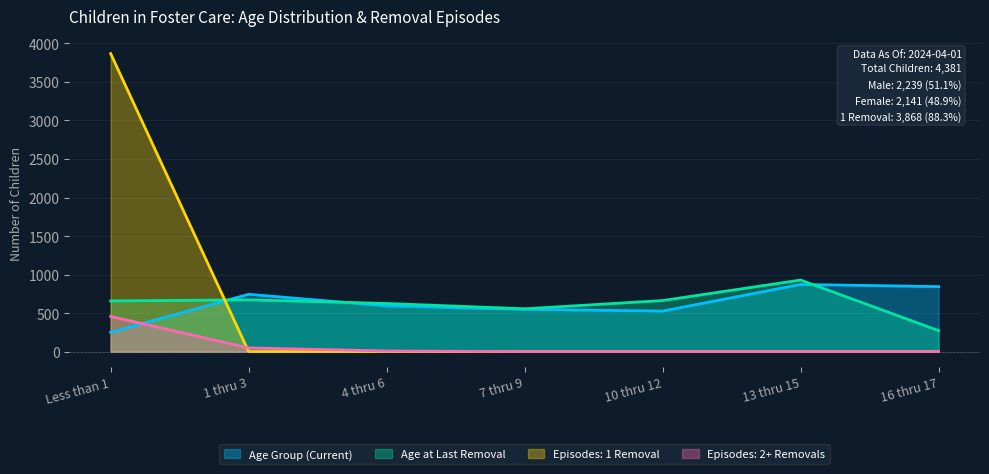

Does the chart display data point markers on the line(s)?

No